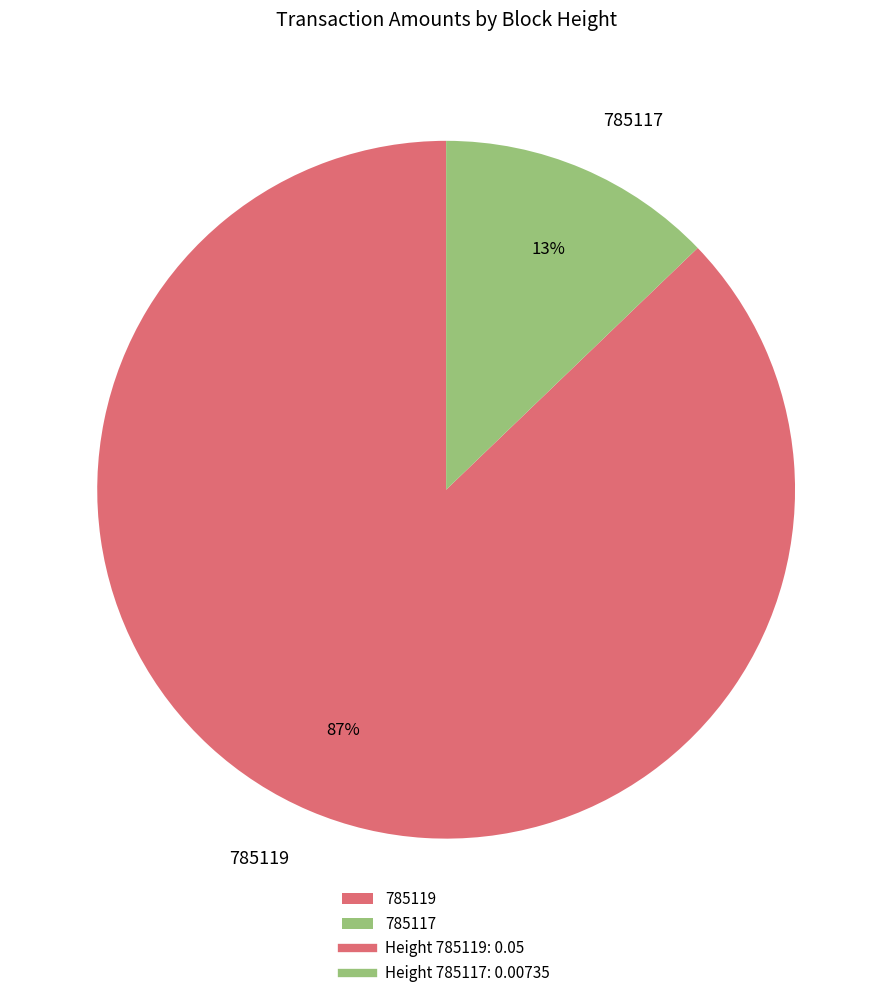

Does 785117 account for over 50% of the chart?

No